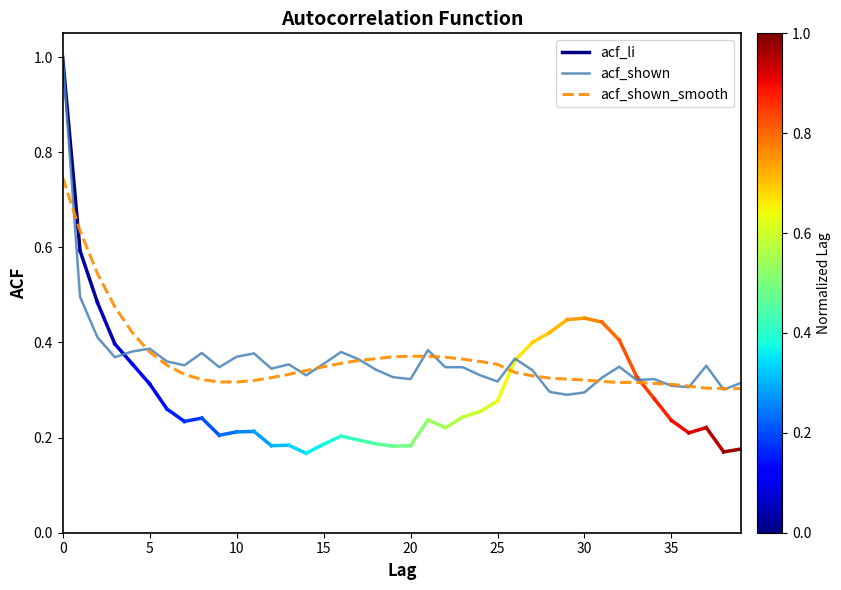

What is the difference between the maximum and second lowest values in the acf_shown_smooth series?

0.4